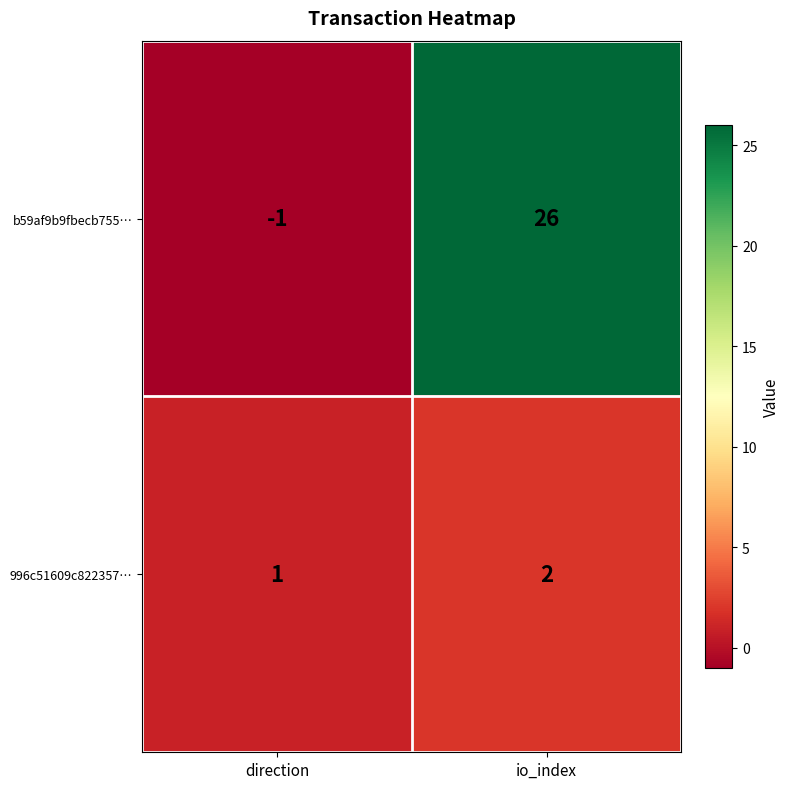

How many distinct data groups are displayed?

2